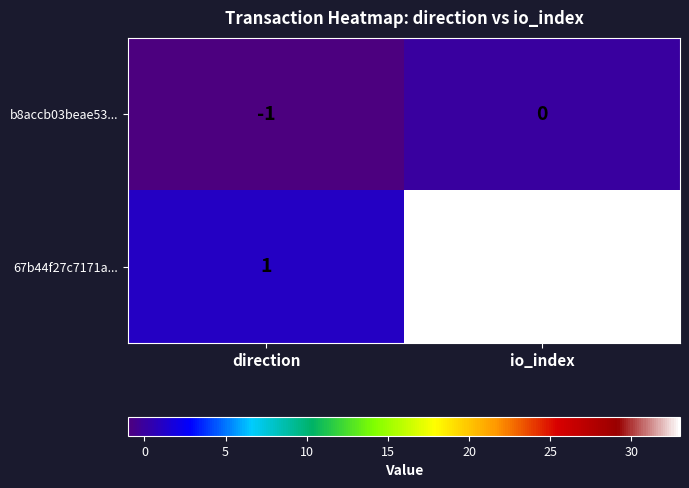

What is the difference between the highest and lowest values at direction?

2